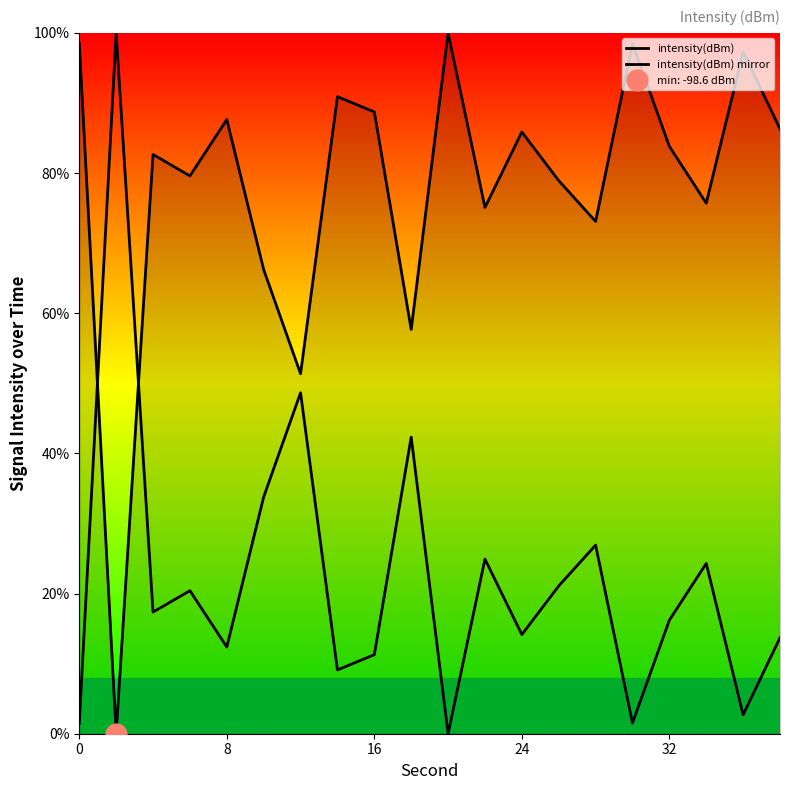

Rank the series by their average value, from highest to lowest.

intensity(dBm), intensity(dBm) mirror